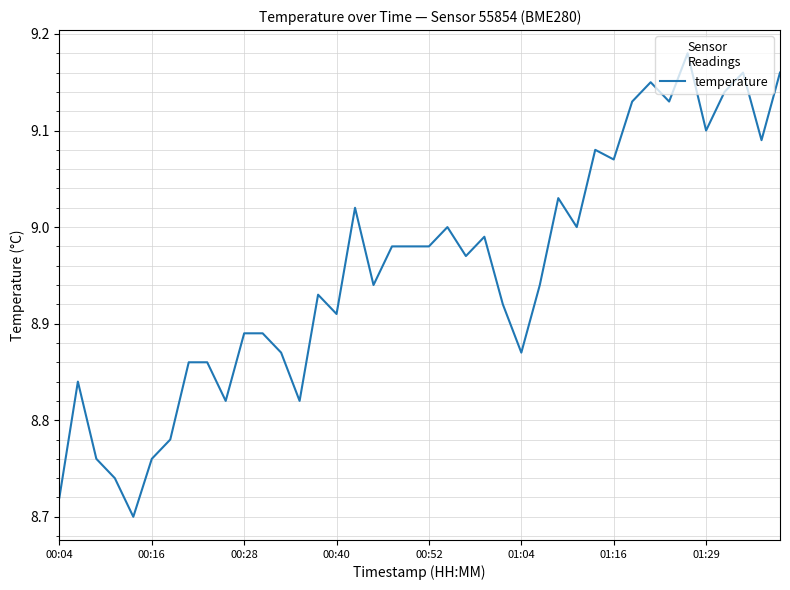

What is the difference between the maximum and minimum values?

0.5